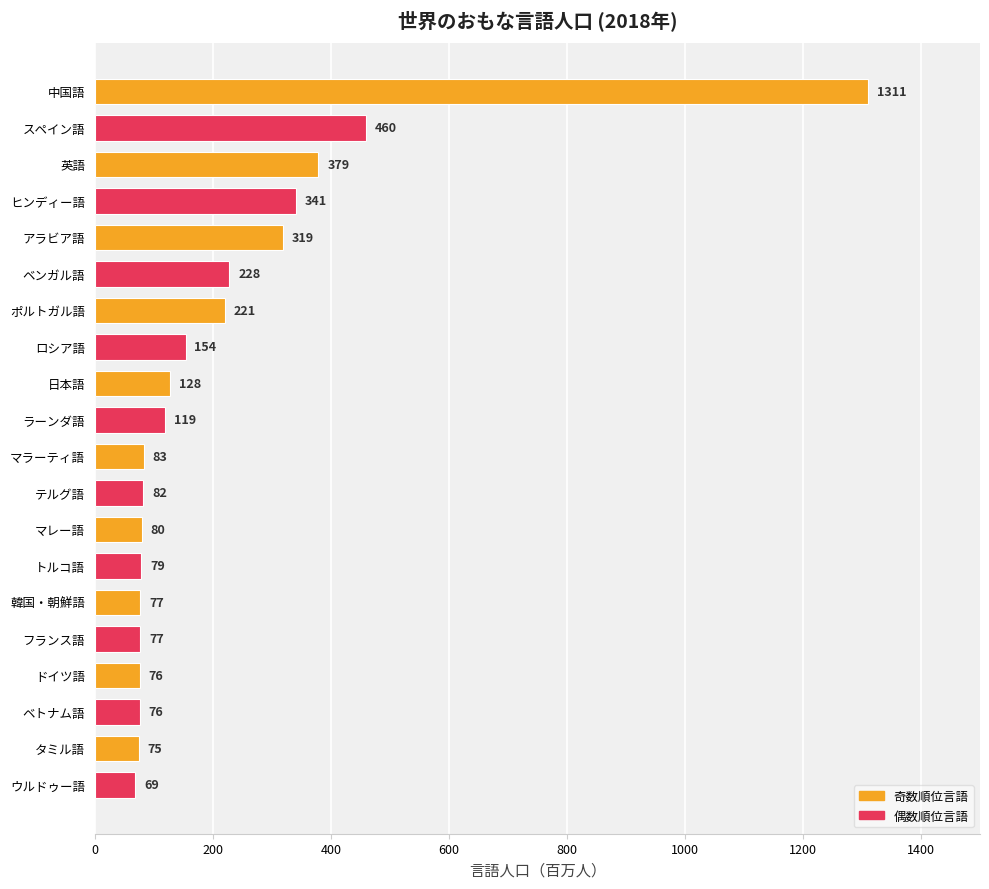

Which label corresponds to the smallest value in the chart?

ウルドゥー語